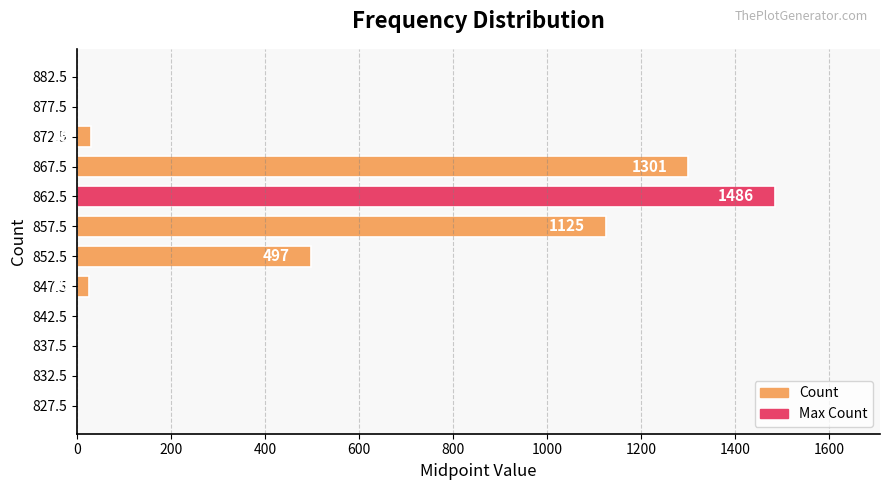

What is the sum of the values at 872.5 and 862.5?

1515